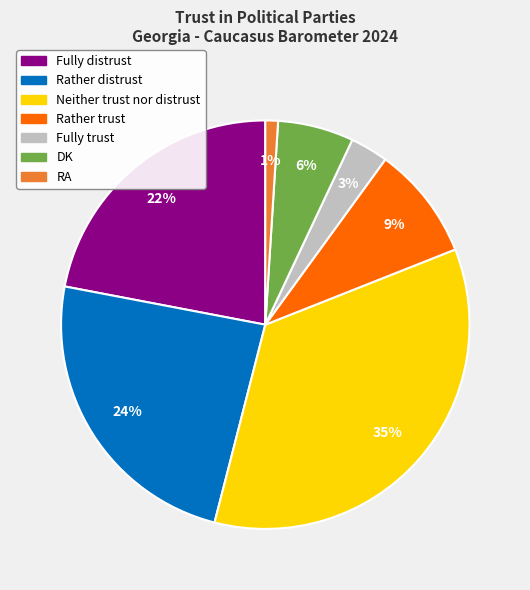

True or false: Rather trust accounts for 9% of the total.

True